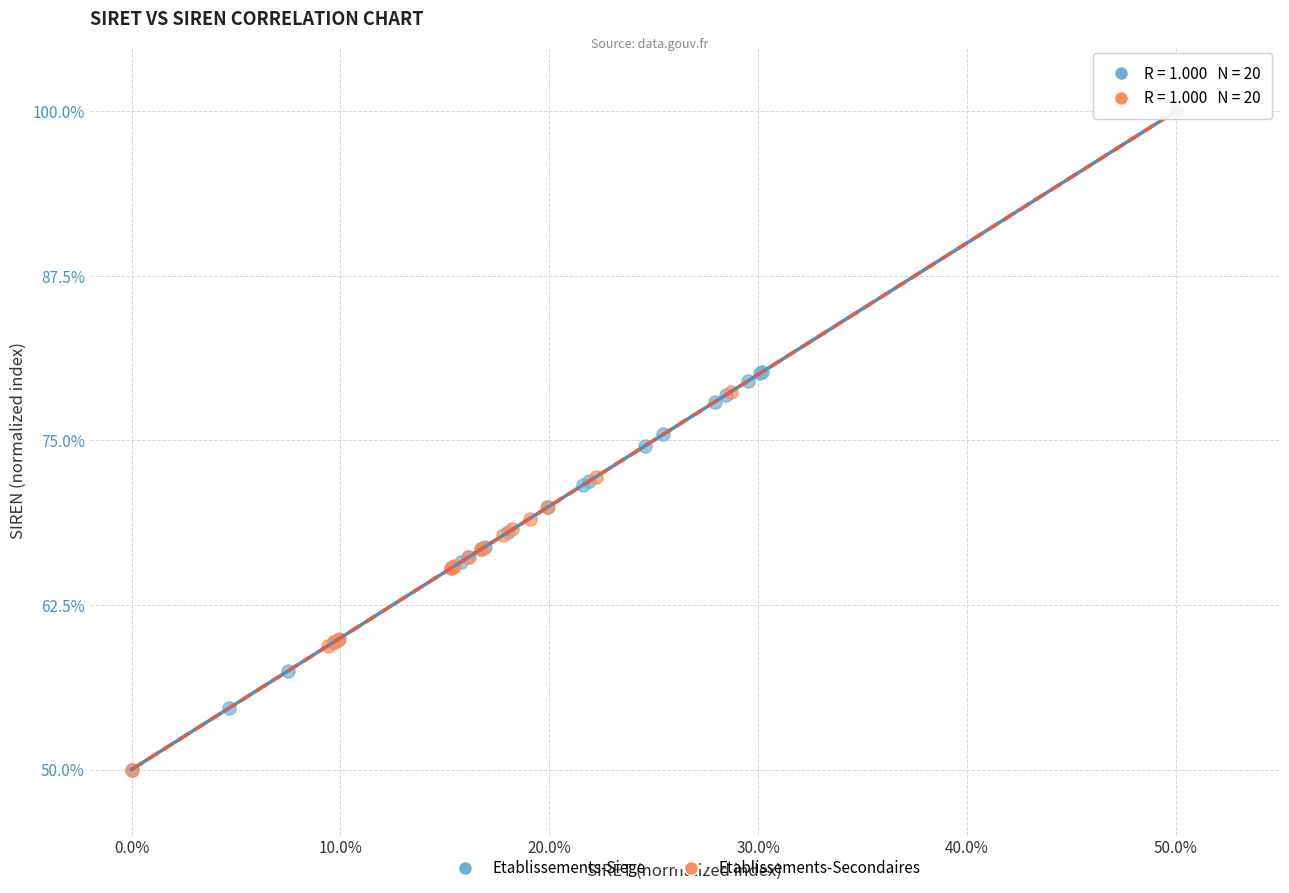

What are all the series names shown in the legend?

Etablissements-Siege, Etablissements-Secondaires